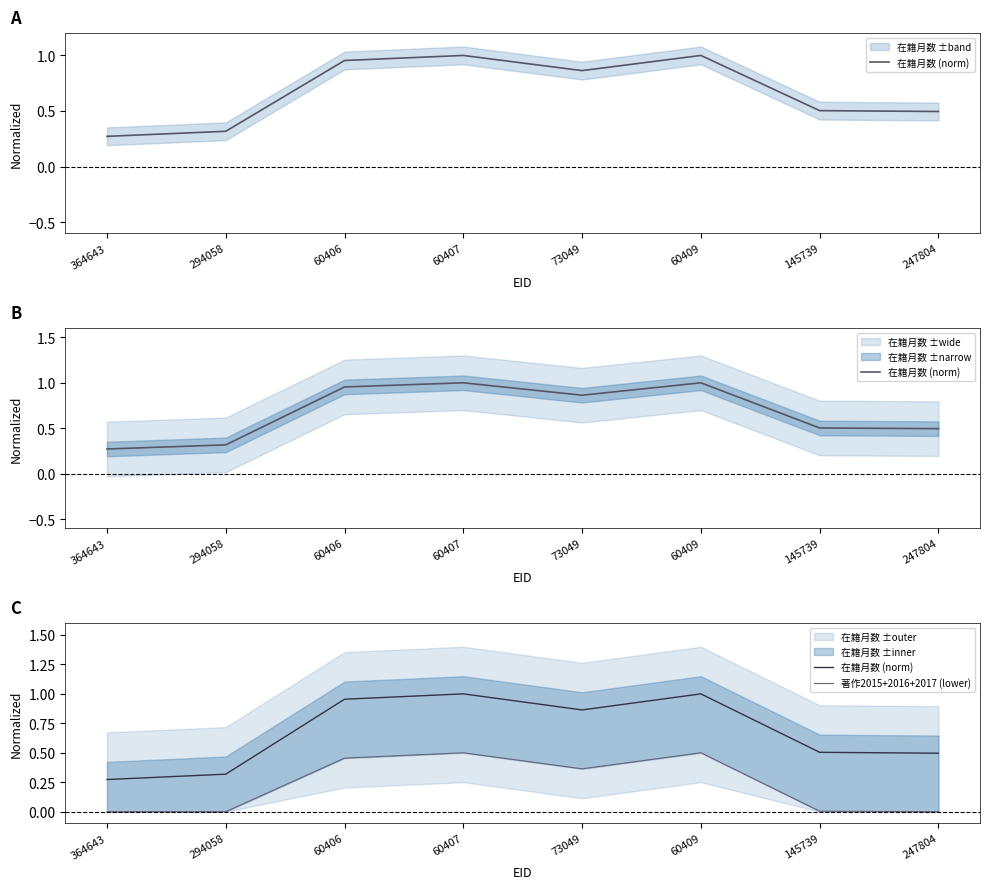

Reading left to right, what are all the values shown in this chart?

在籍月数 (norm): 0.3	0.3	1.0	1.0	0.9	1.0	0.5	0.5
著作2015+2016+2017 (lower): 0.0	0.0	0.5	0.5	0.4	0.5	0.0	0.0